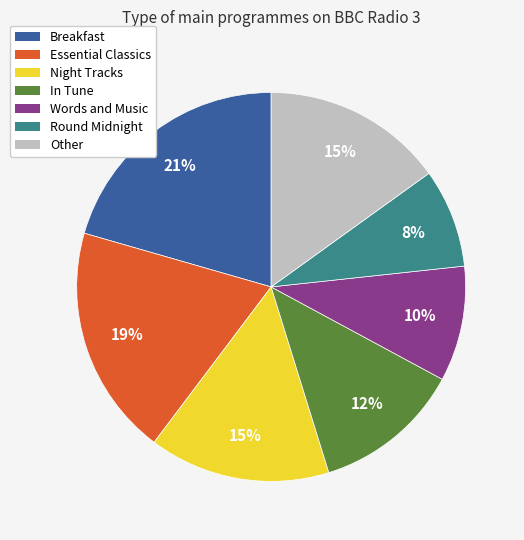

Is the sum of In Tune and Essential Classics greater than half?

No